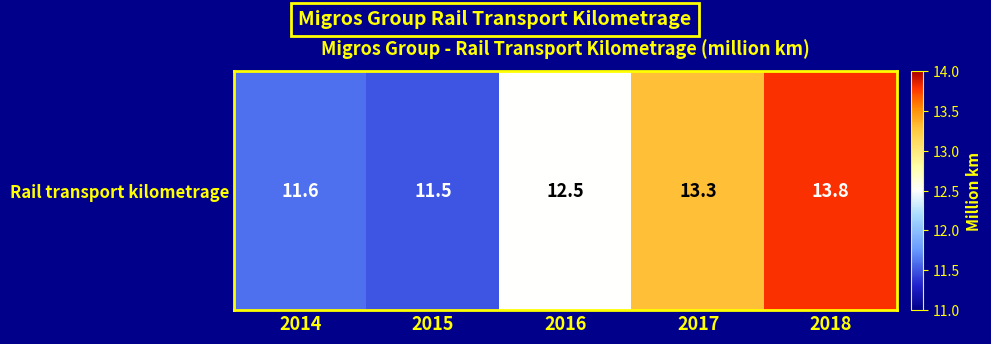

Reading left to right, what are all the values shown in this chart?

2014=11.6	2015=11.5	2016=12.5	2017=13.3	2018=13.8